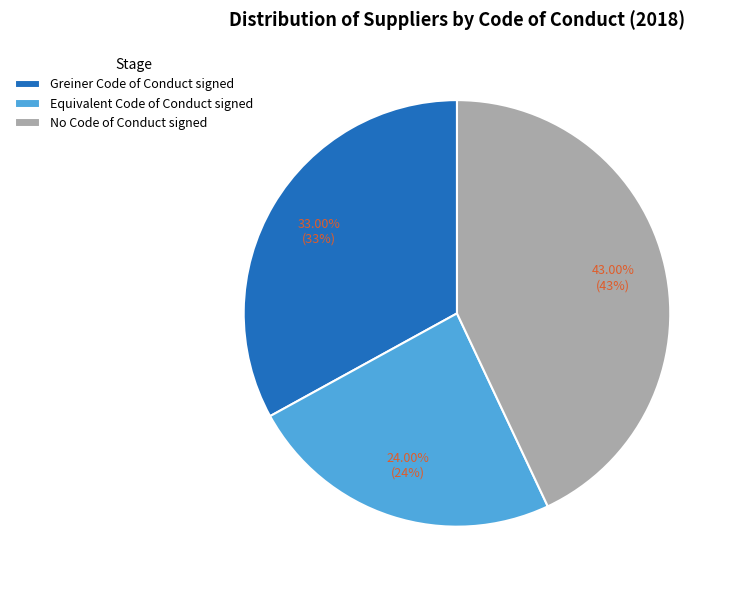

What percentage is the No Code of Conduct signed slice, to the nearest percent?

43%